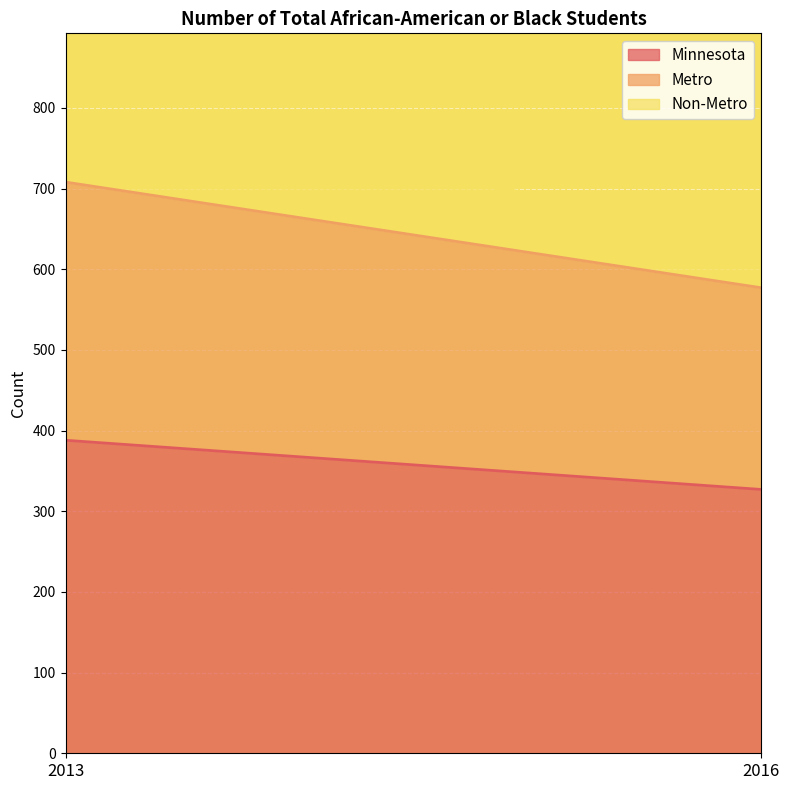

List the labels in order of Non-Metro value, largest first.

2016, 2013